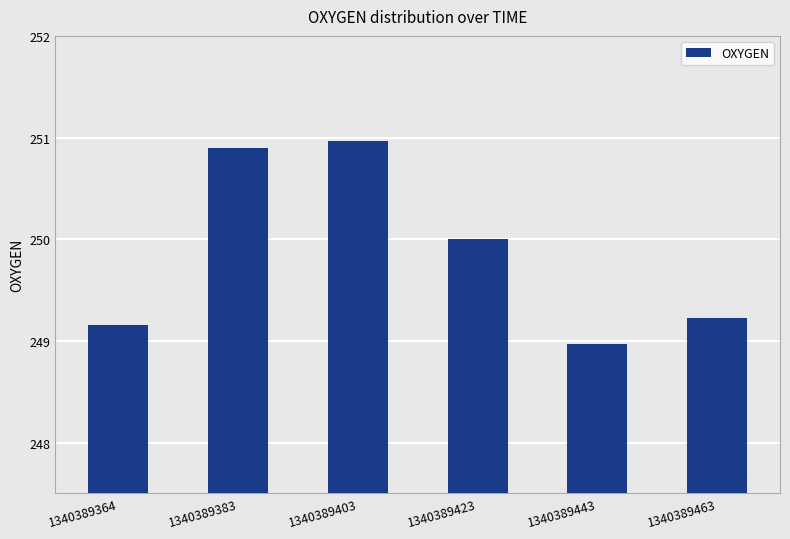

Rank the categories by value from highest to lowest.

1340389403, 1340389383, 1340389423, 1340389463, 1340389364, 1340389443